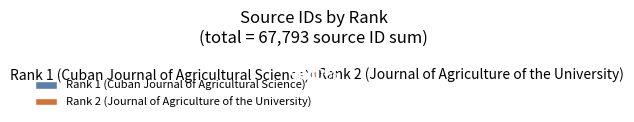

Between Rank 2 (Journal of Agriculture of the University) and Rank 1 (Cuban Journal of Agricultural Science), which is larger?

Rank 1 (Cuban Journal of Agricultural Science)